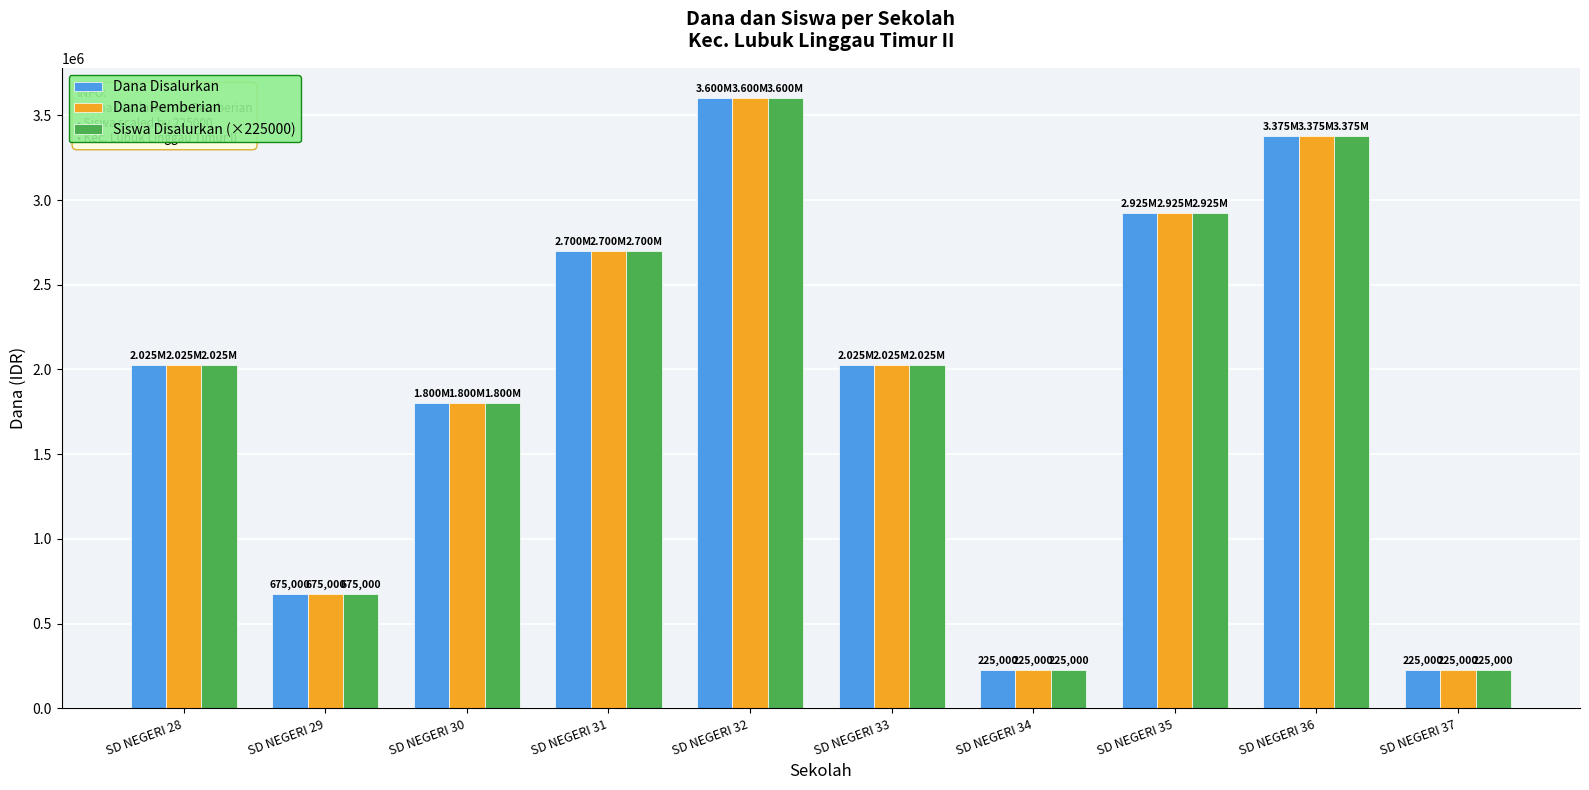

What is the sum of the Dana Disalurkan values at SD NEGERI 28 and SD NEGERI 36?

5400000